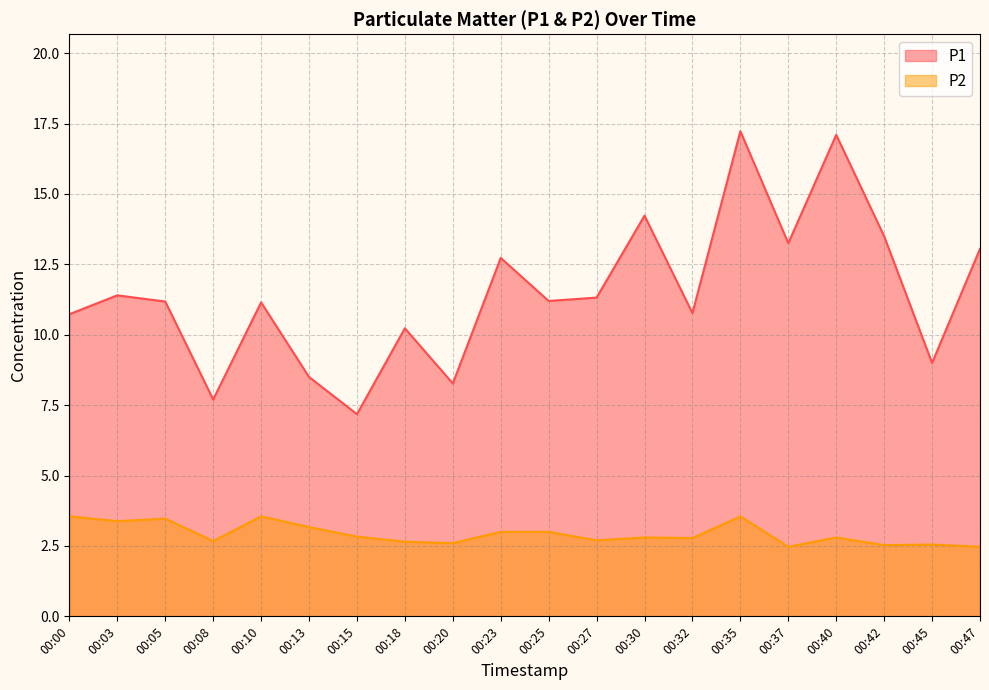

At which category does P2 reach its first local valley?

00:03